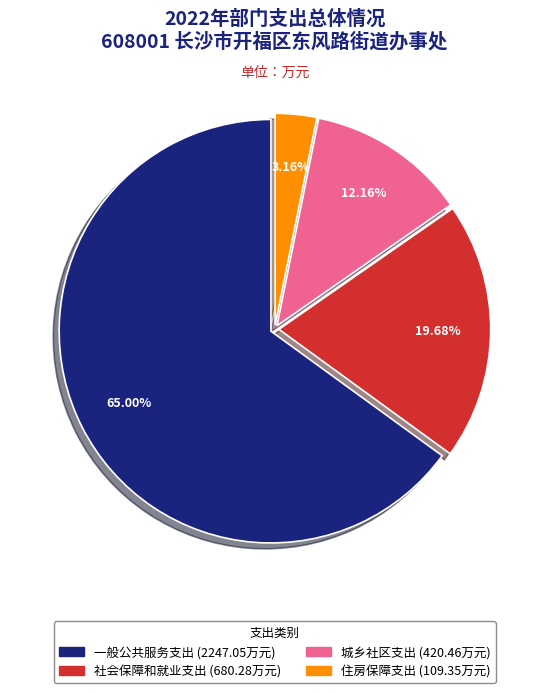

To the nearest percent, what portion does 社会保障和就业支出 represent?

20%